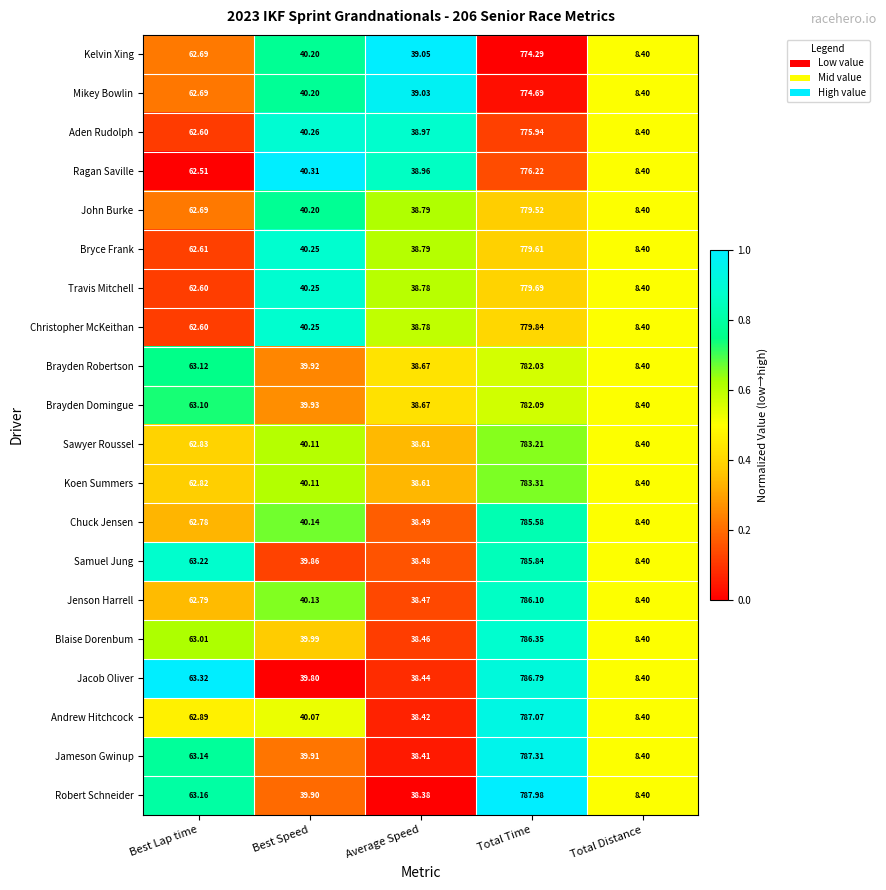

Which series has the widest spread of values?

Robert Schneider